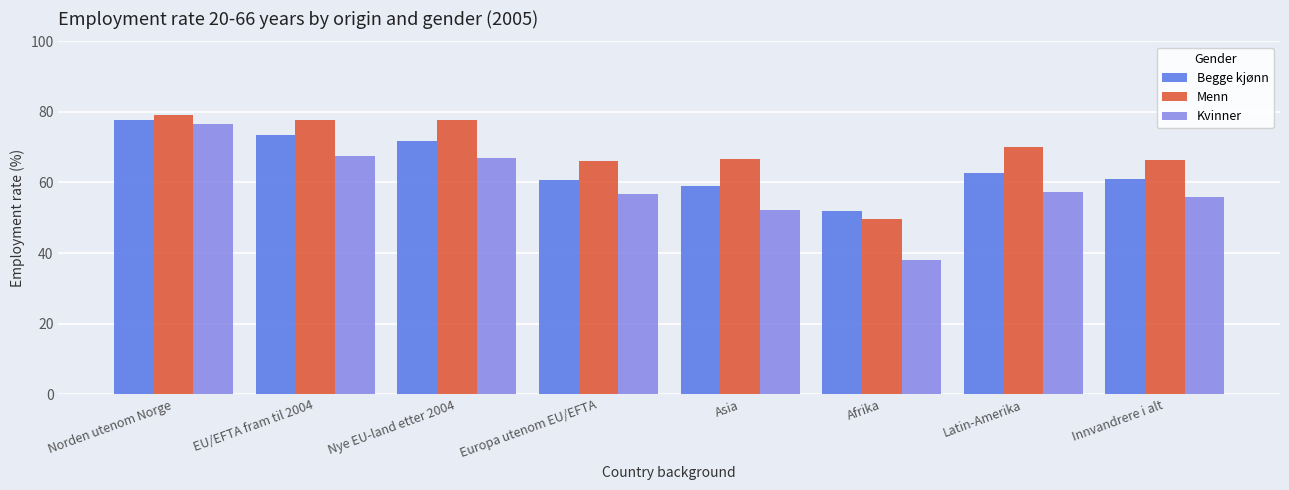

What is the label of the 5th bar from the right?

Europa utenom EU/EFTA